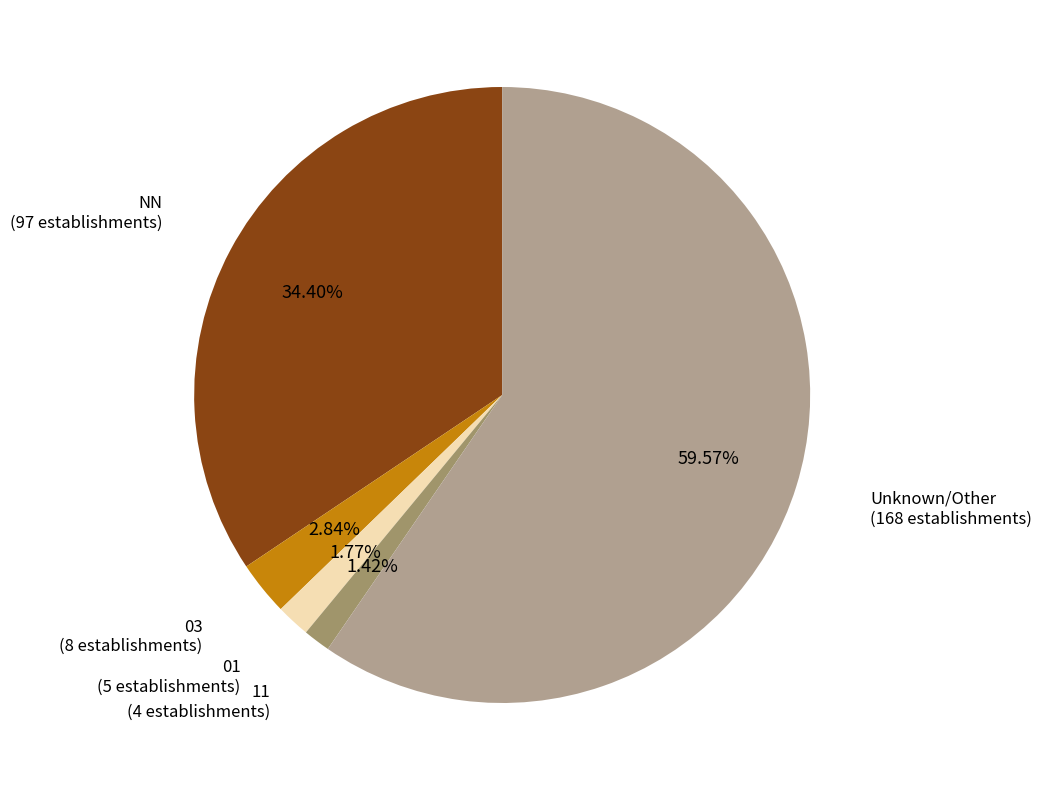

Does any single category account for the majority?

Yes